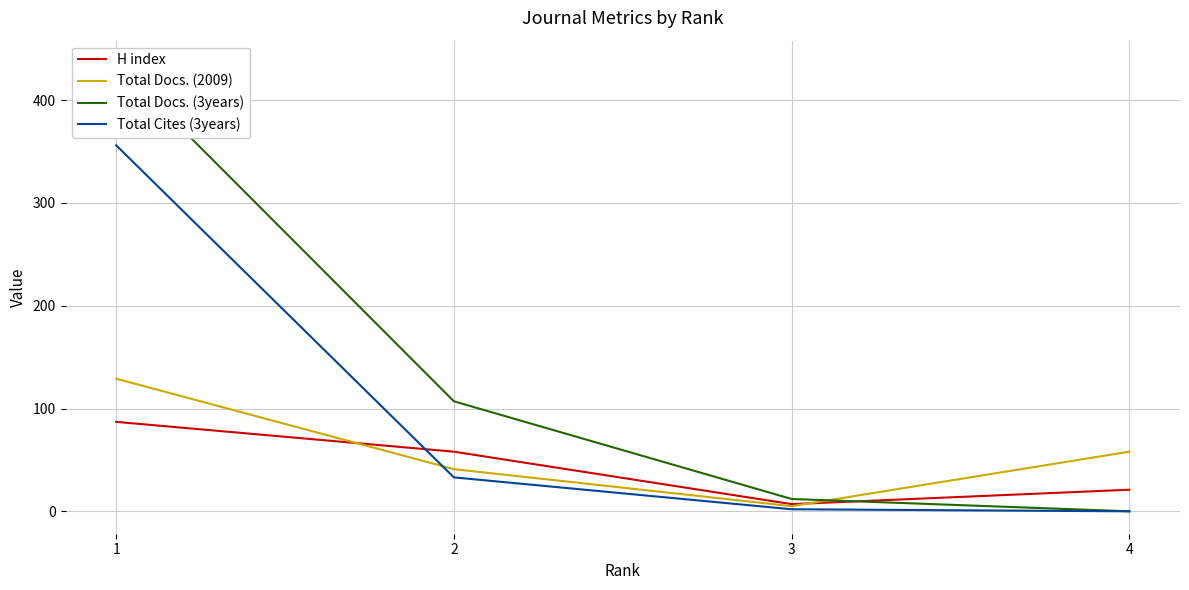

Where does the Total Docs. (2009) series first go above 58?

1